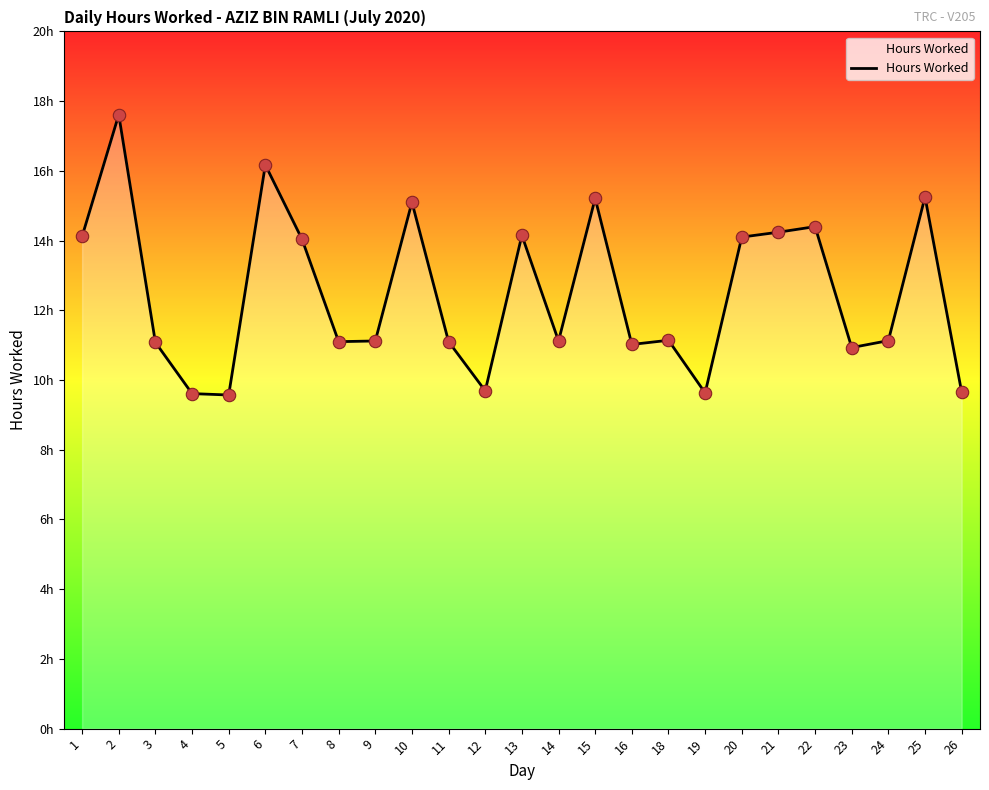

Is this an area chart (filled region under the line)?

Yes